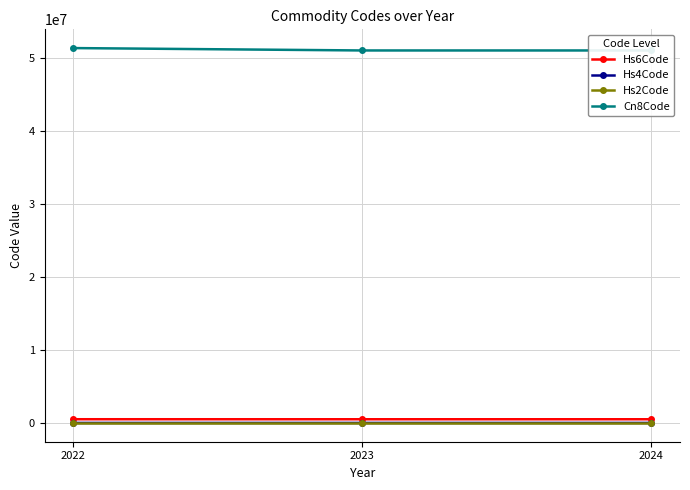

Rank the series at 2022 from highest to lowest value.

Cn8Code, Hs6Code, Hs4Code, Hs2Code